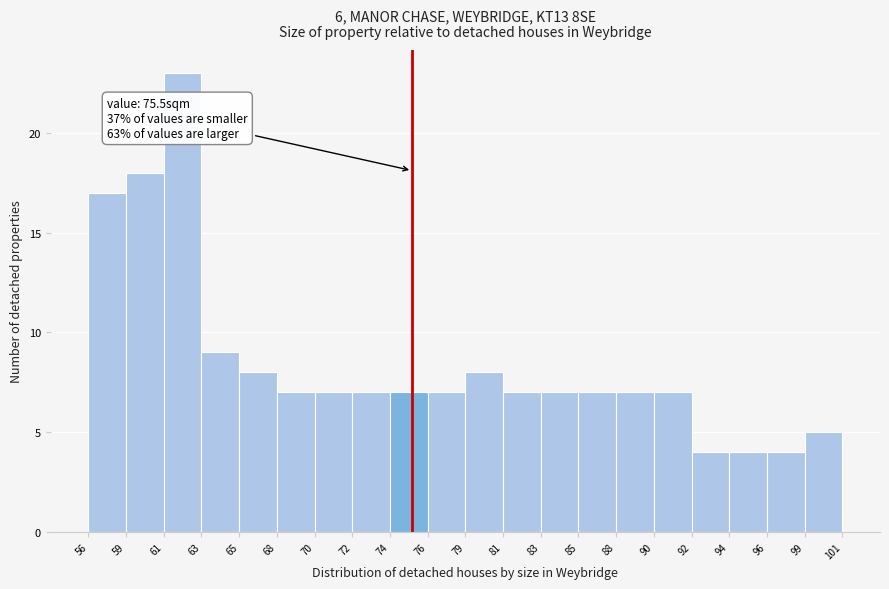

Over which range of the x-axis is the bar tallest?

61 to 63